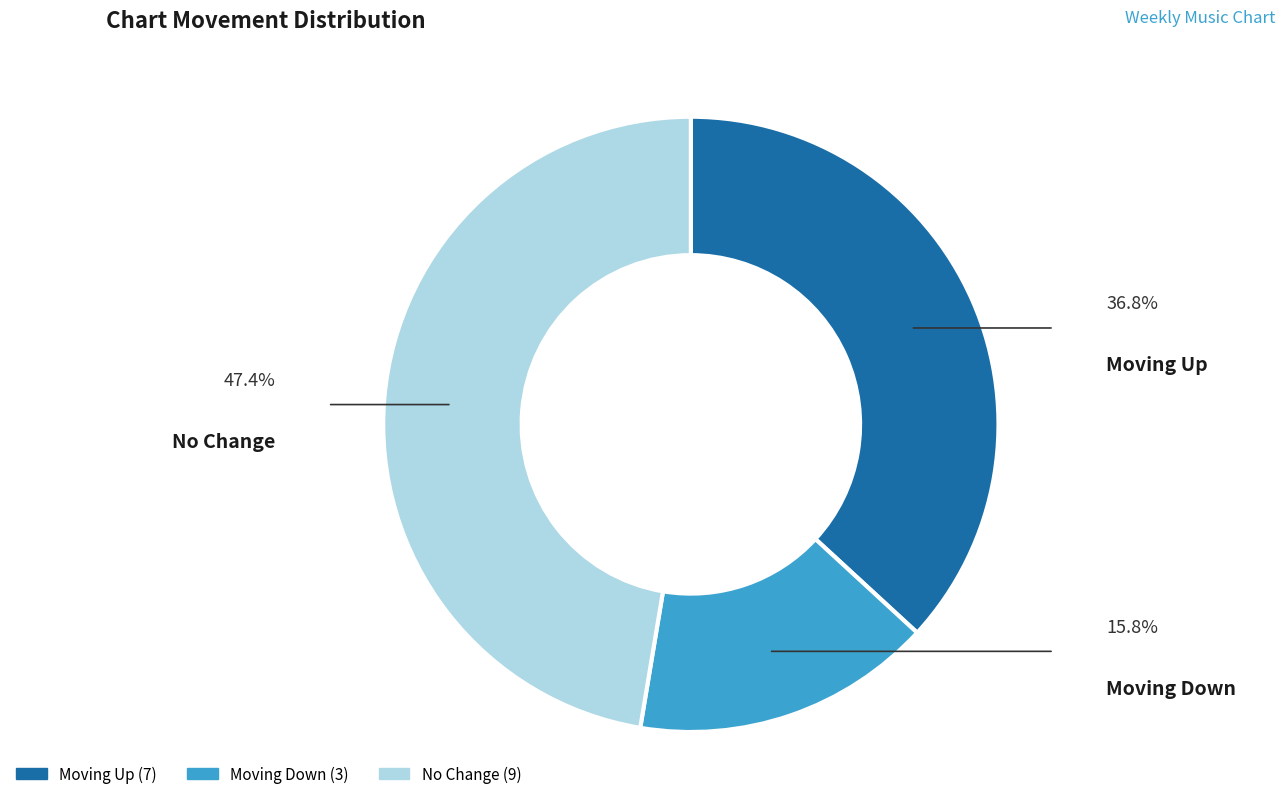

Is there a majority slice in this chart?

No